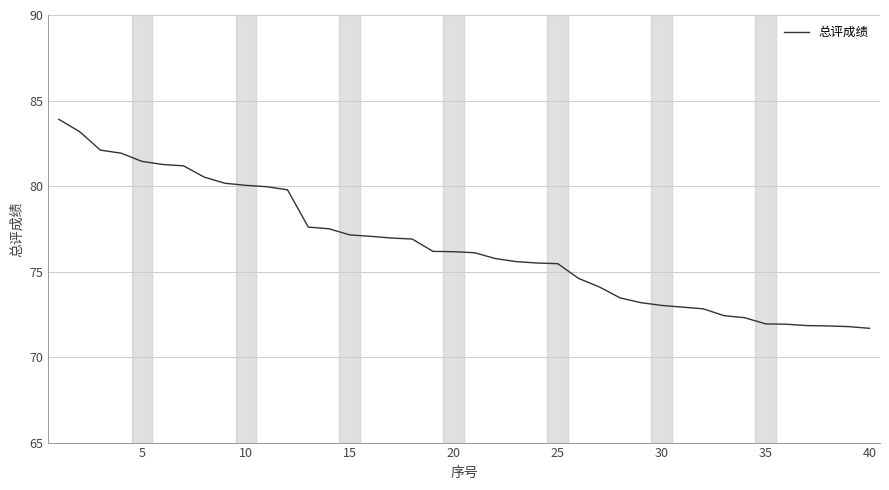

What is the minimum value shown in the chart?

71.7